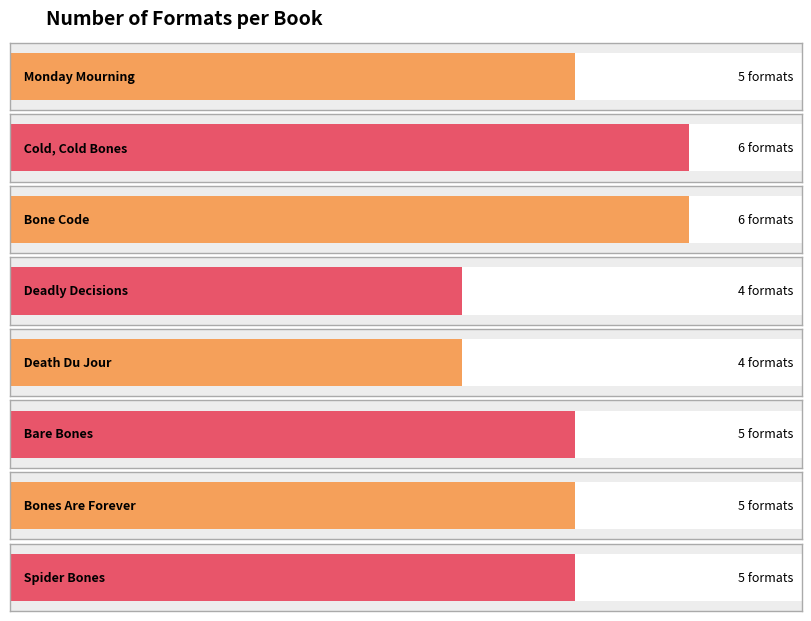

How many values are between 5 and 6?

6